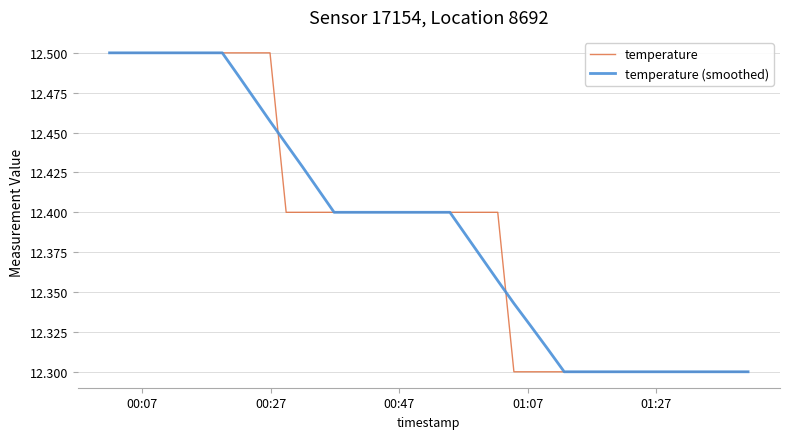

Count the temperature values in the range 12 to 13.

40